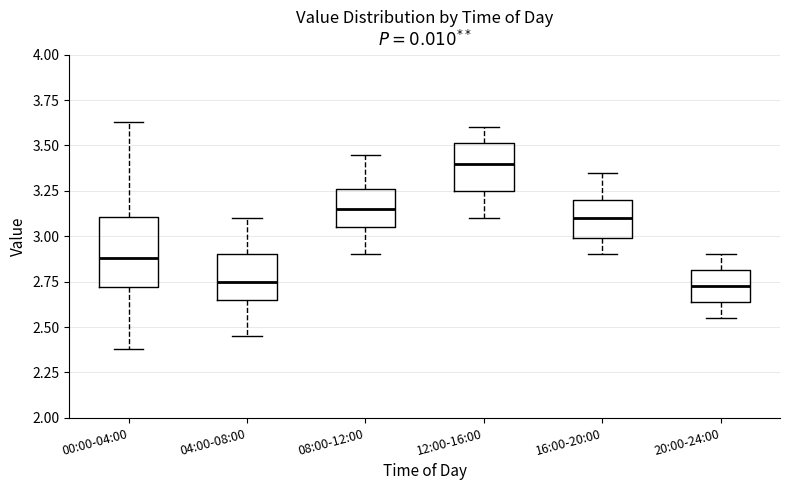

Reading left to right, transcribe this box plot: for each box, give where its median line is, the range the box spans, and where its two whiskers end, as read against the y-axis. The values are not printed on the chart, so give them approximately, as read against the axis.

00:00-04:00: median 2.90, box 2.70 to 3.10, whiskers 2.40 to 3.65
04:00-08:00: median 2.75, box 2.65 to 2.90, whiskers 2.45 to 3.10
08:00-12:00: median 3.15, box 3.05 to 3.25, whiskers 2.90 to 3.45
12:00-16:00: median 3.40, box 3.25 to 3.50, whiskers 3.10 to 3.60
16:00-20:00: median 3.10, box 3.00 to 3.20, whiskers 2.90 to 3.35
20:00-24:00: median 2.75, box 2.65 to 2.80, whiskers 2.55 to 2.90